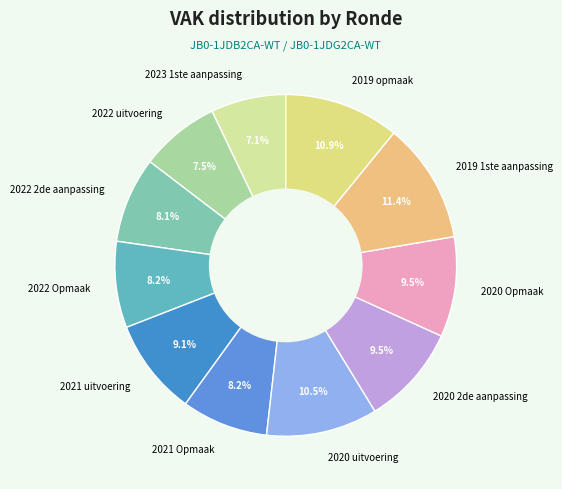

How many slices are in this pie chart?

11